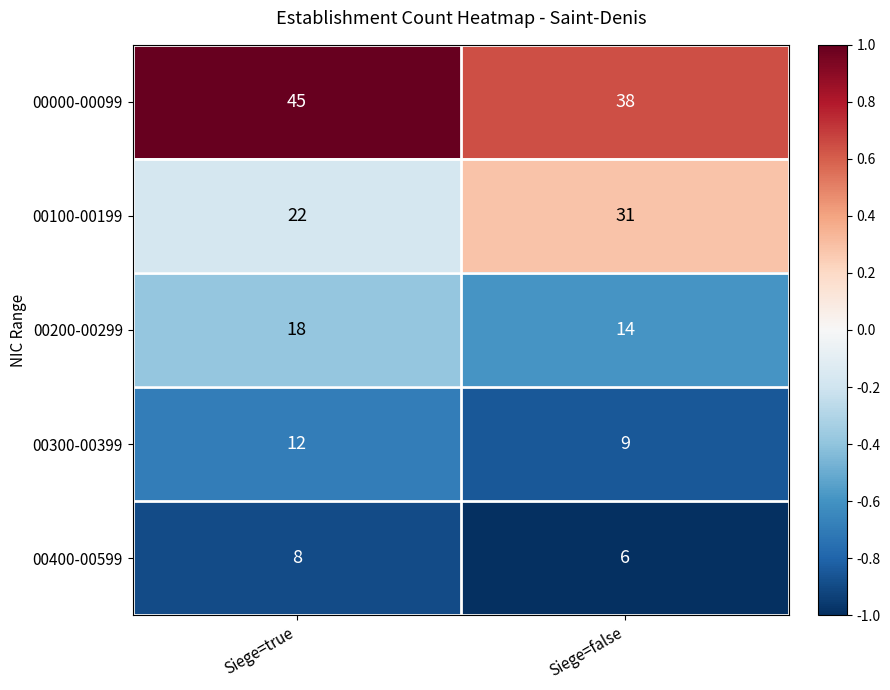

At which category is the sum across all series the highest?

Siege=true